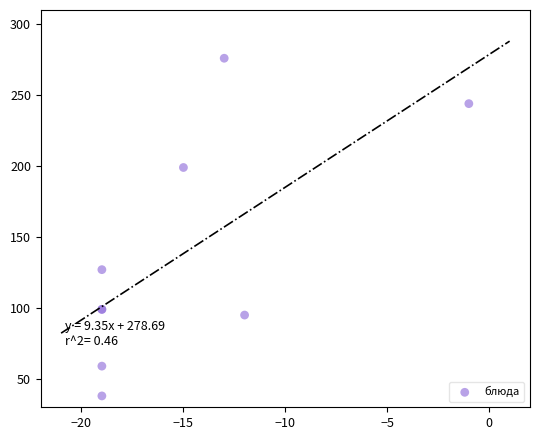

What Y value in the scatter plot is closest to 157?

127